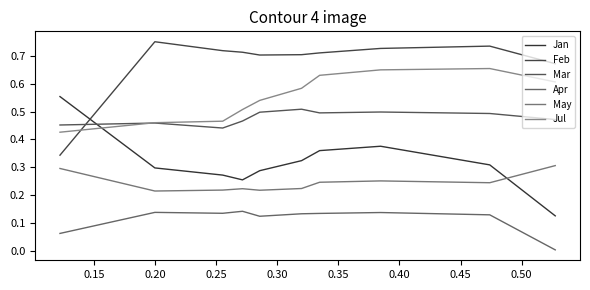

How many interior local valleys does the Jan series have?

1